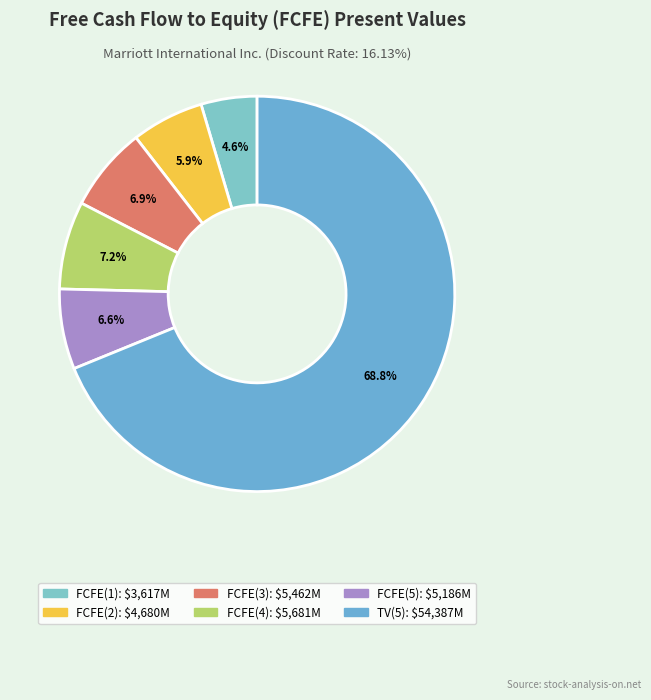

To the nearest percent, what percentage of the pie is FCFE(2)?

6%